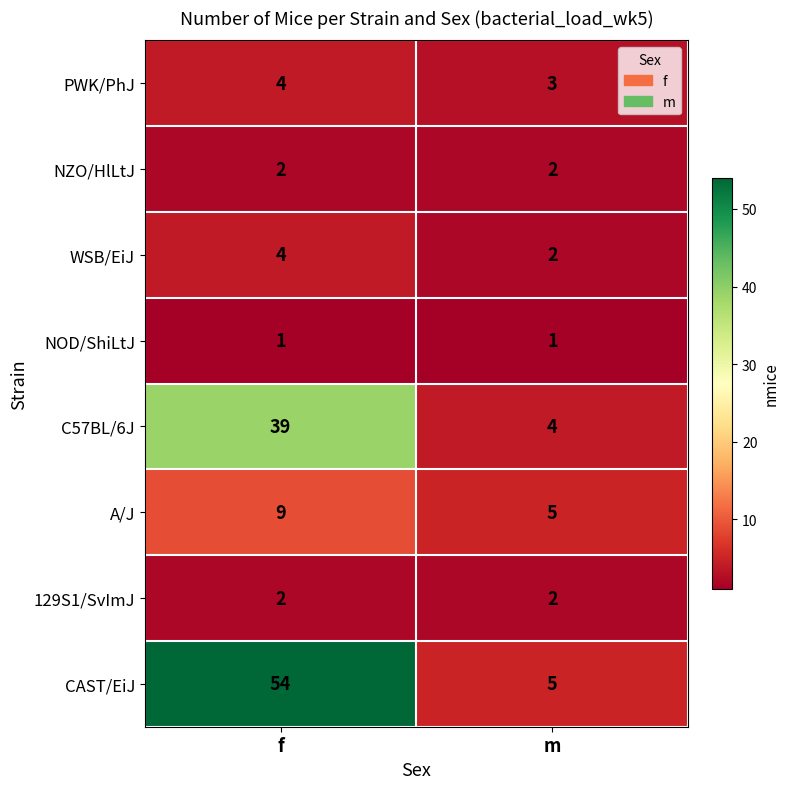

What is the maximum value shown in the chart?

54